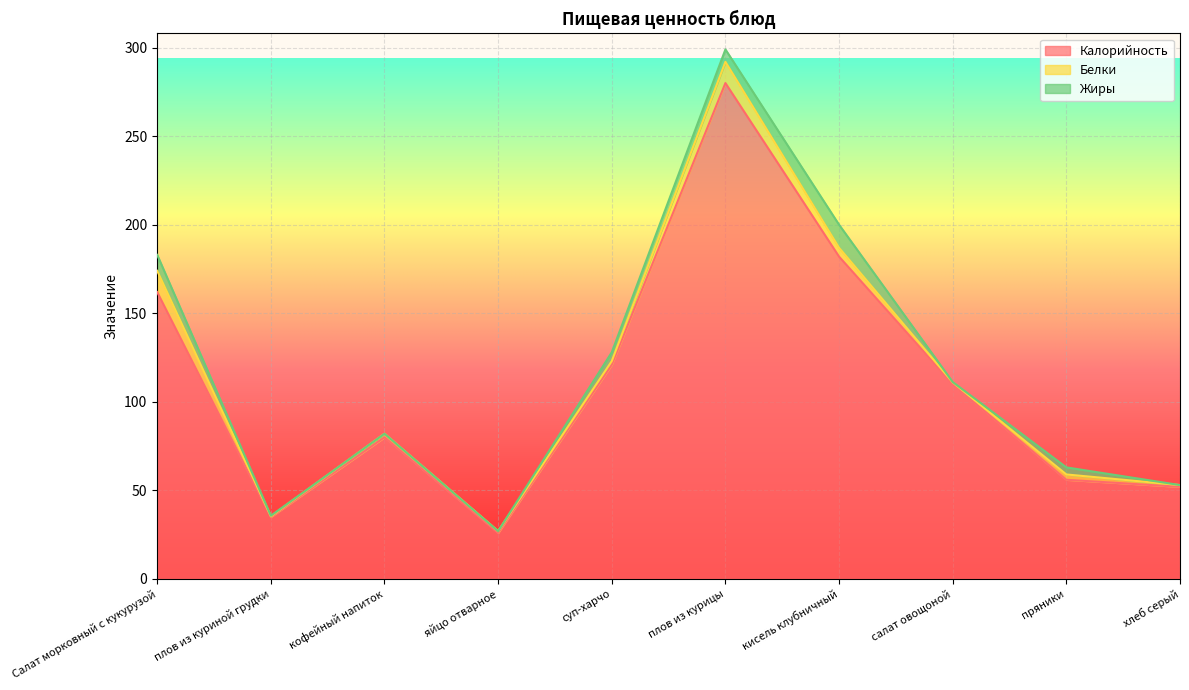

Reading left to right, list all the values displayed in this chart.

Калорийность: 162.0	35.0	80.0	26.0	121.0	280.0	182.0	110.0	56.0	52.0
Белки: 12.0	0.4	2.0	1.0	2.0	12.0	5.0	1.0	3.0	1.0
Жиры: 9.0	0.3	0.0	0.0	5.0	7.0	13.0	0.2	4.0	0.0